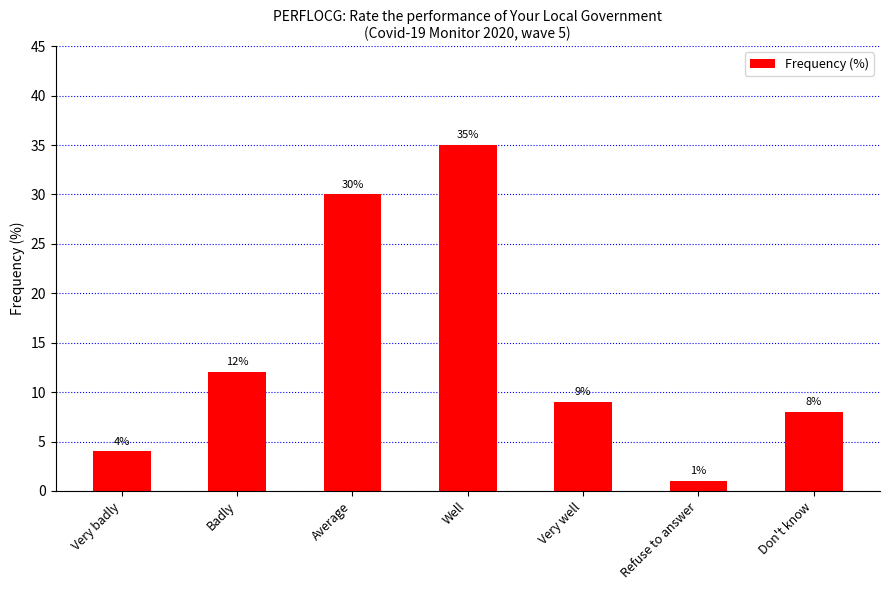

Is it true that the value at Average is 30?

True